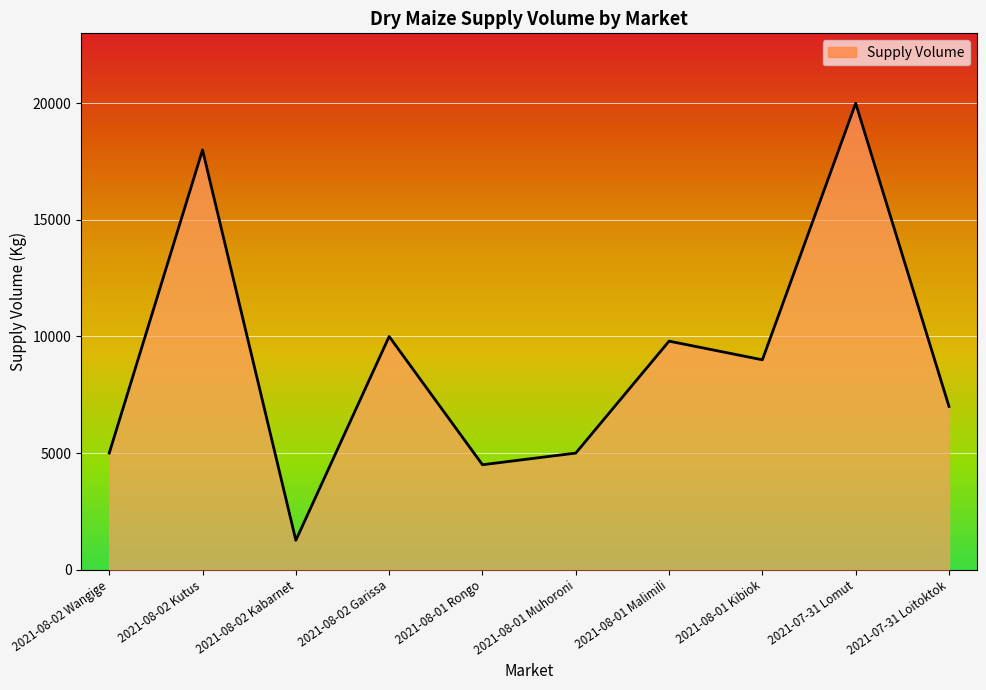

What is the label of the 4th point from the right?

2021-08-01 Malimili